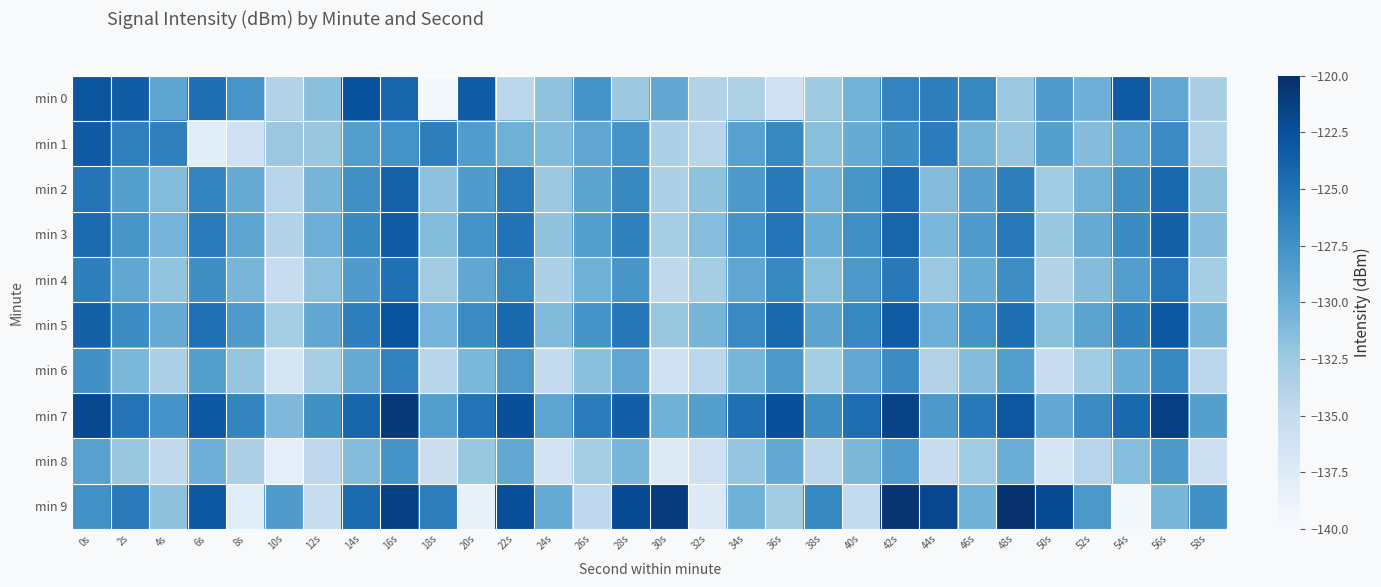

Which category has the lowest value across all series?

18s